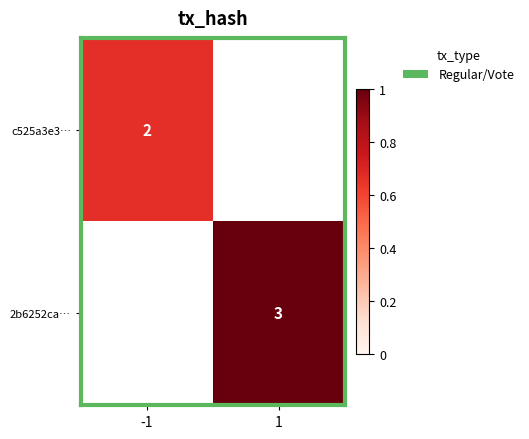

How many distinct data groups are displayed?

2